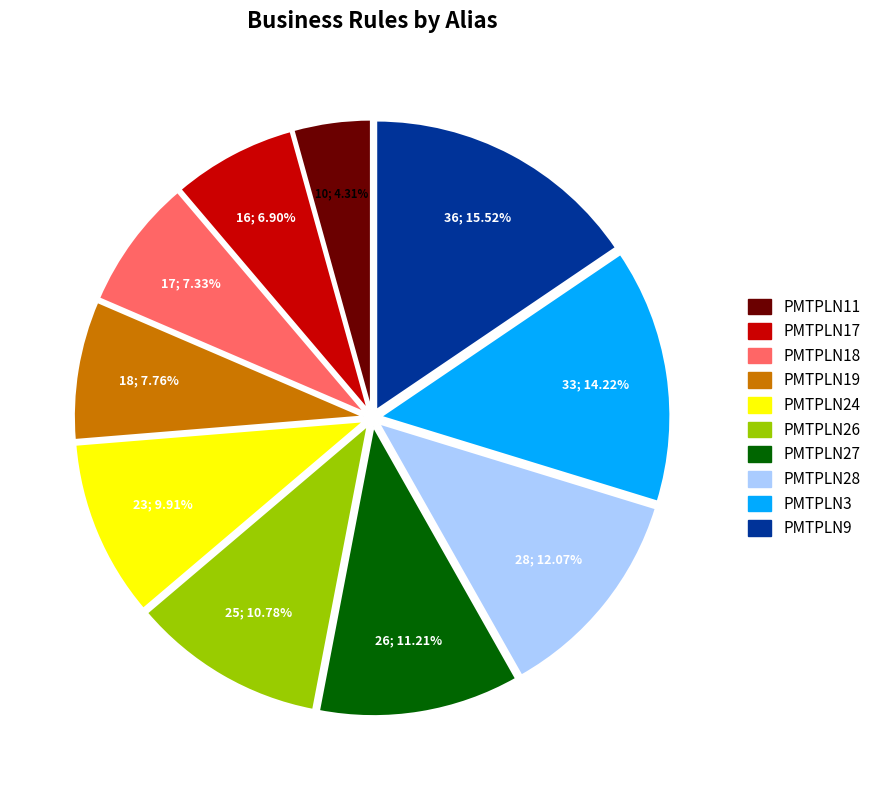

To the nearest percent, what is the combined percentage of PMTPLN27 and PMTPLN24?

21%